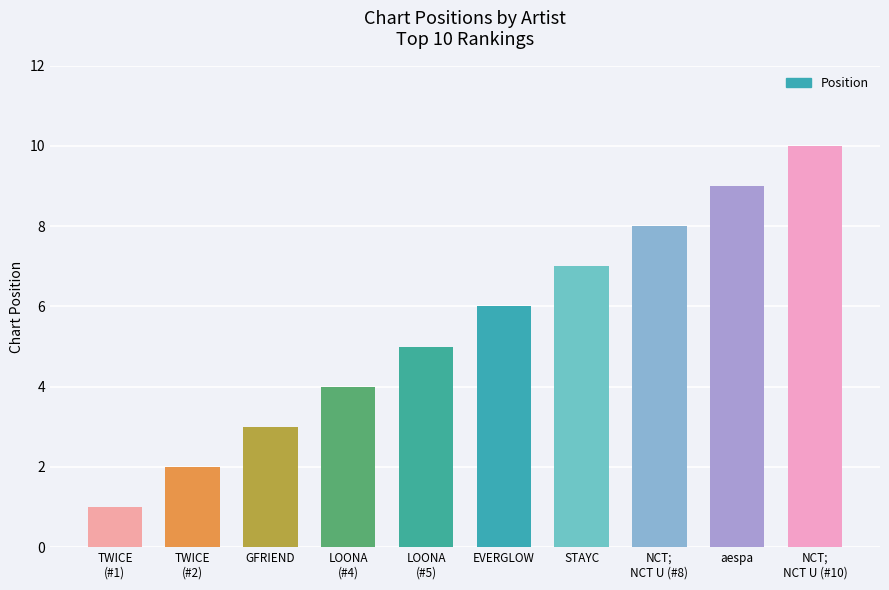

What is the approximate value at aespa?

9